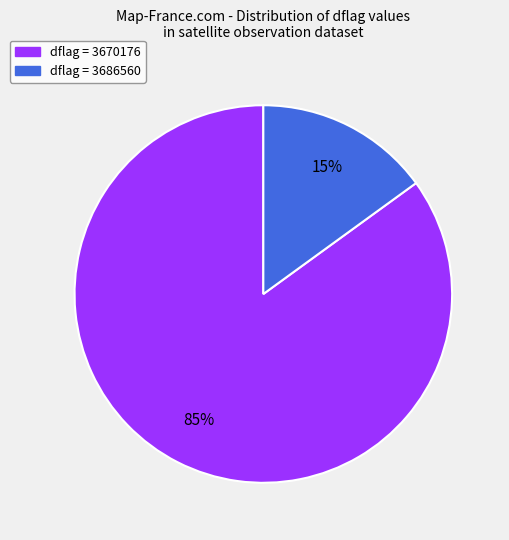

To the nearest percent, what is the average slice percentage?

50%